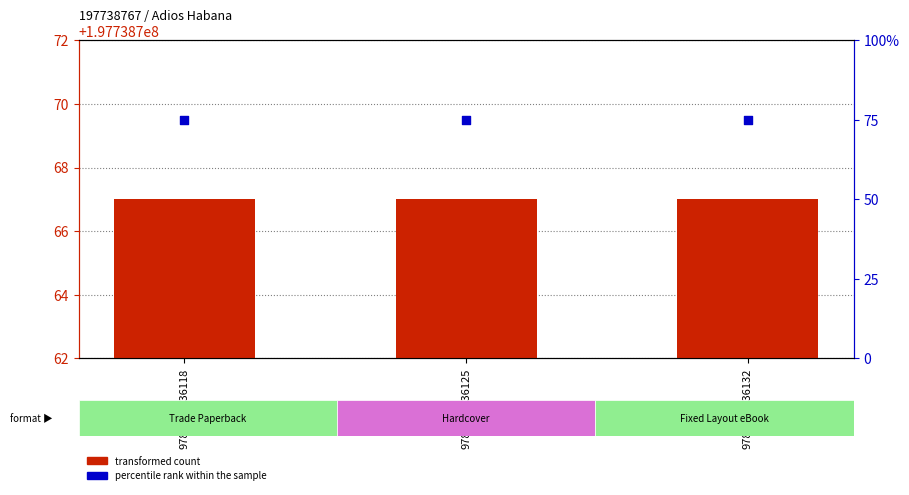

At how many categories does at least one series exceed 130822378?

3